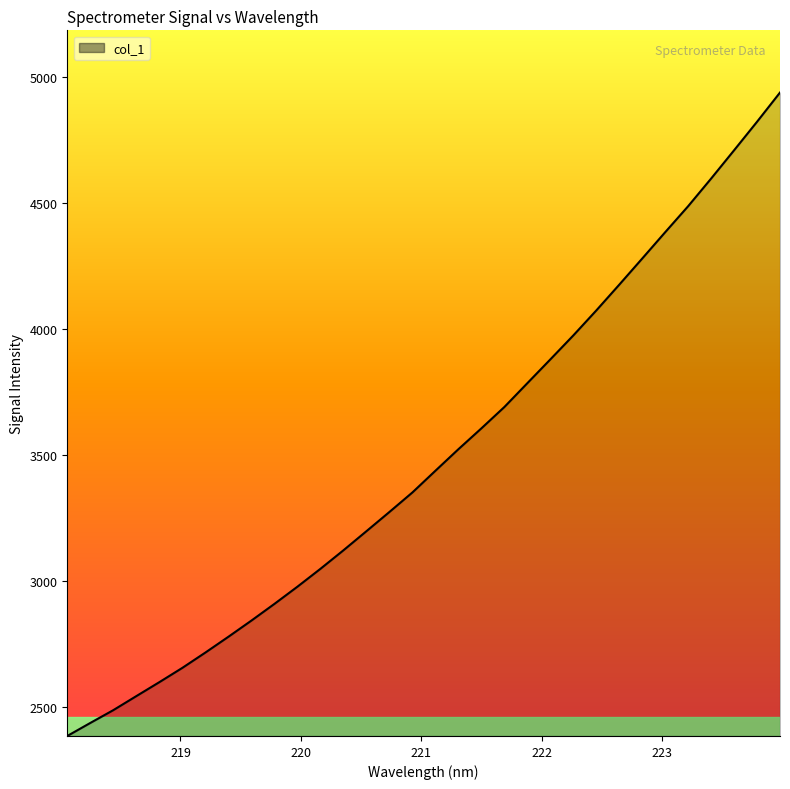

What is the smallest value displayed?

2385.6